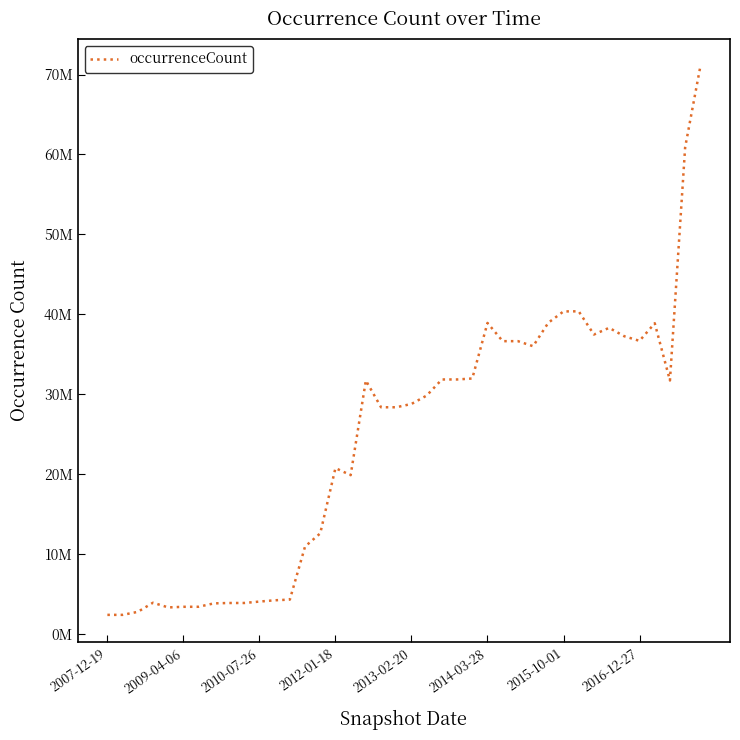

Reading left to right, list all the values displayed in this chart.

2420561	2420561	2795582	3939338	3350809	3429353	3433132	3856378	3904863	3905839	4081512	4242810	4329553	10962346	12613852	20775077	19894245	31735971	28384799	28385094	28798974	29848901	31861825	31861825	31982660	38930501	36650947	36653915	36021040	38955382	40373693	40384548	37480629	38319964	37265660	36691185	38895972	31734823	60896329	71015071